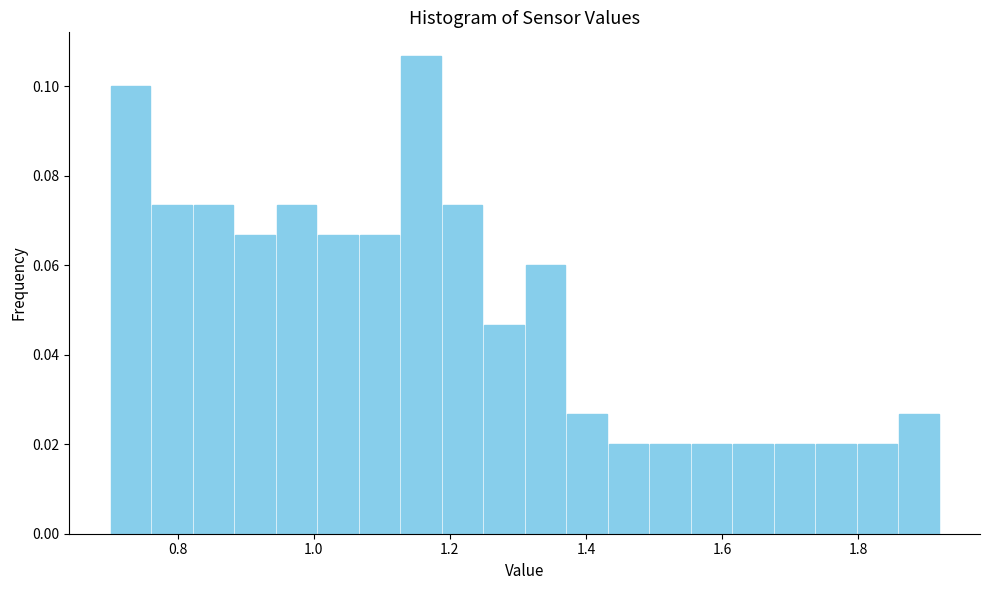

Around what value on the x-axis is the tallest bar? Give the approximate position of its centre, as read against the axis.

1.16